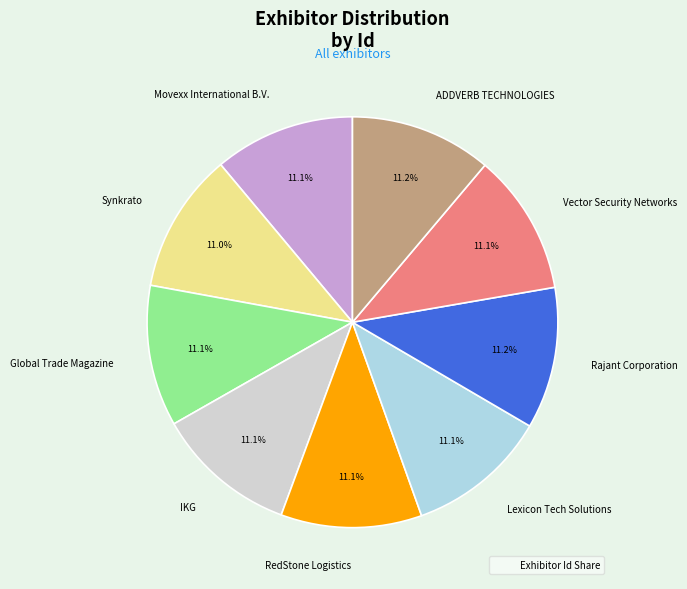

Is there any slice that represents more than half of the pie?

No